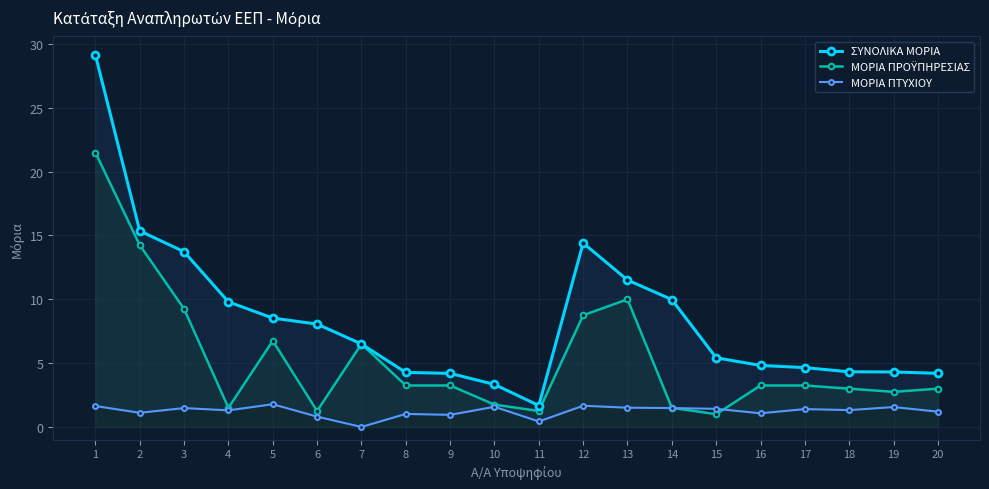

Which label corresponds to the smallest value in the chart?

7